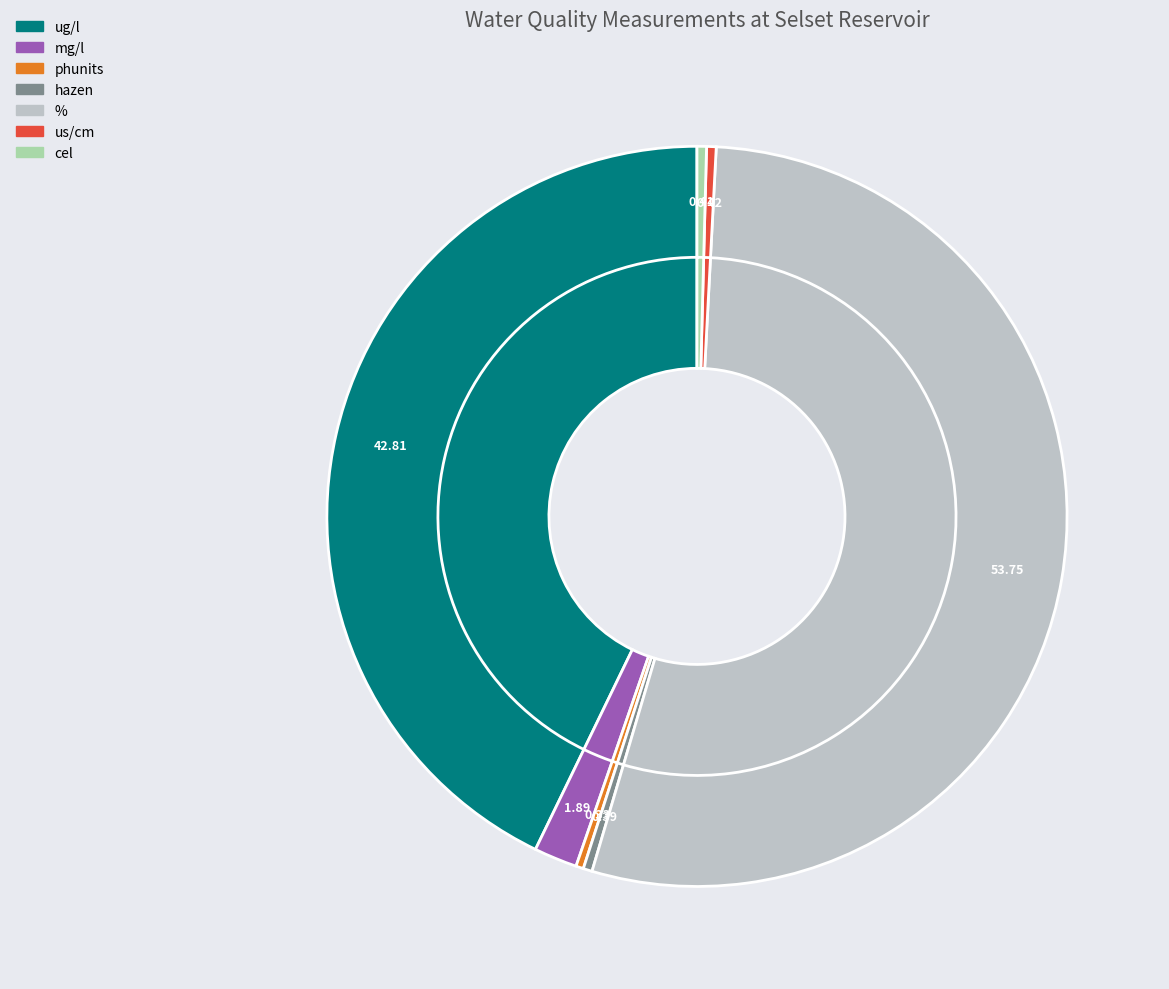

Which slice is the smallest?

phunits